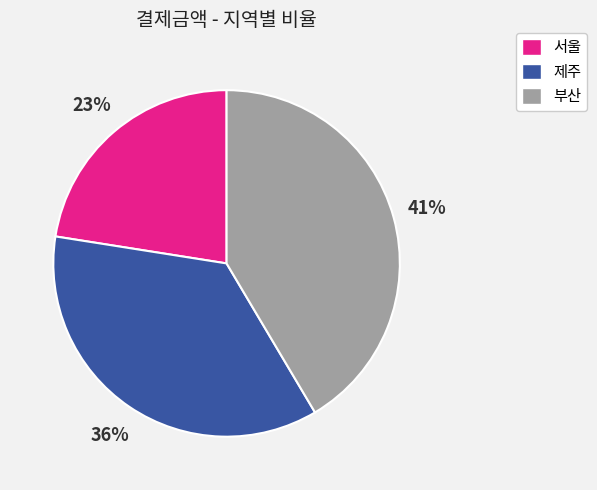

How many slices are in this pie chart?

3